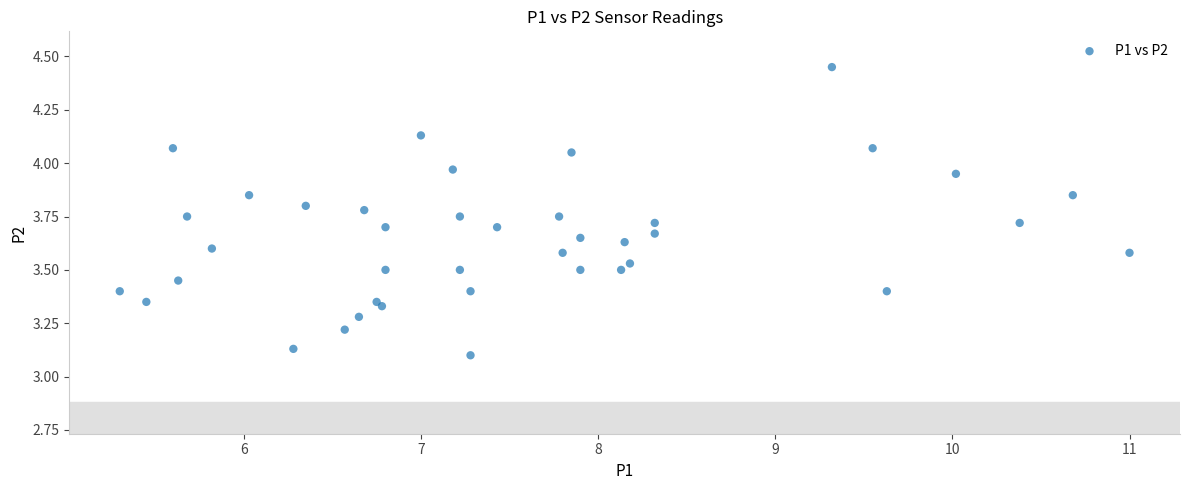

What is the range of X values (max minus min)?

5.7